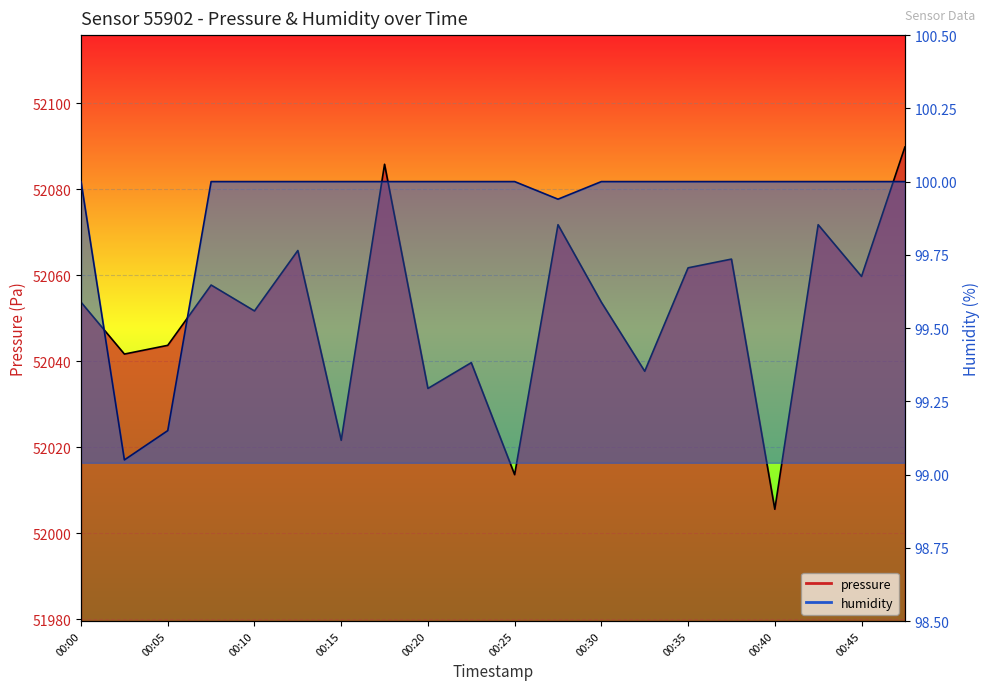

How many interior local peaks does the pressure series have?

7